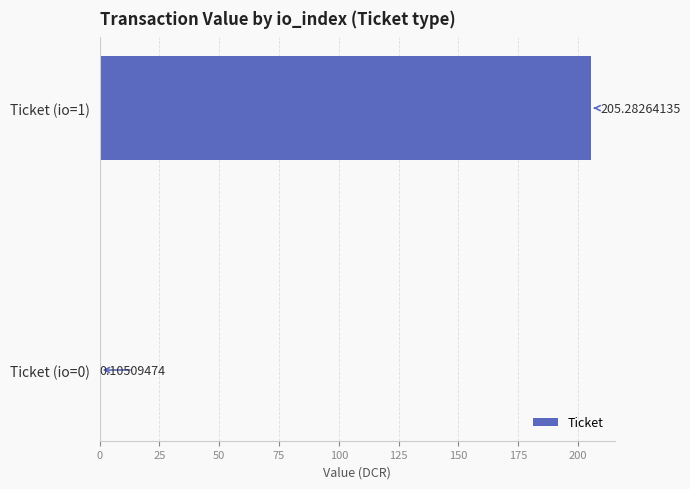

Between Ticket (io=0) and Ticket (io=1), which is larger?

Ticket (io=1)